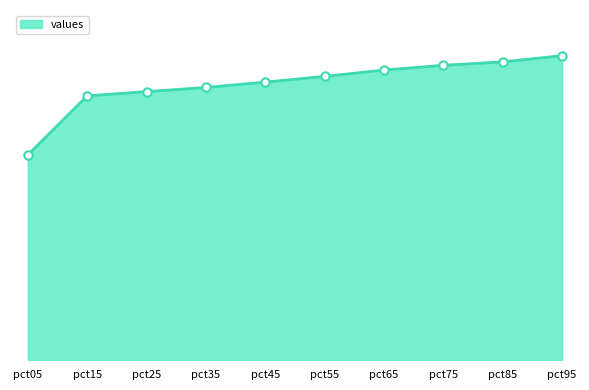

Rank the categories by value from lowest to highest.

pct05, pct15, pct25, pct35, pct45, pct55, pct65, pct75, pct85, pct95